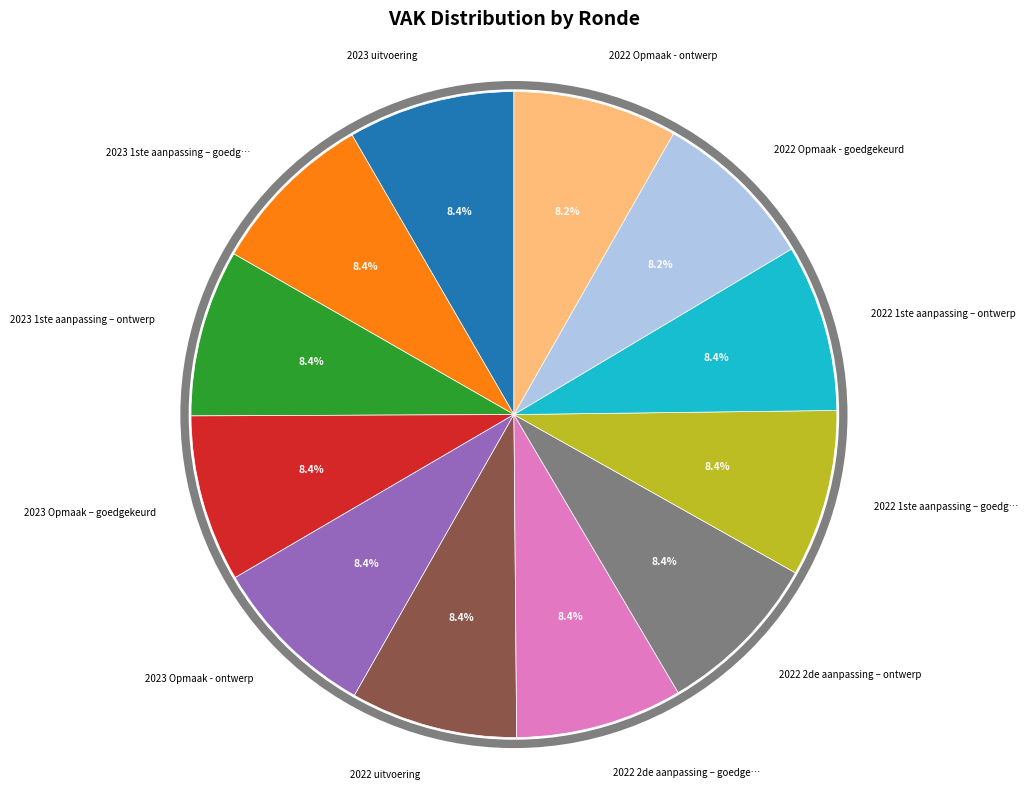

Is there a majority slice in this chart?

No